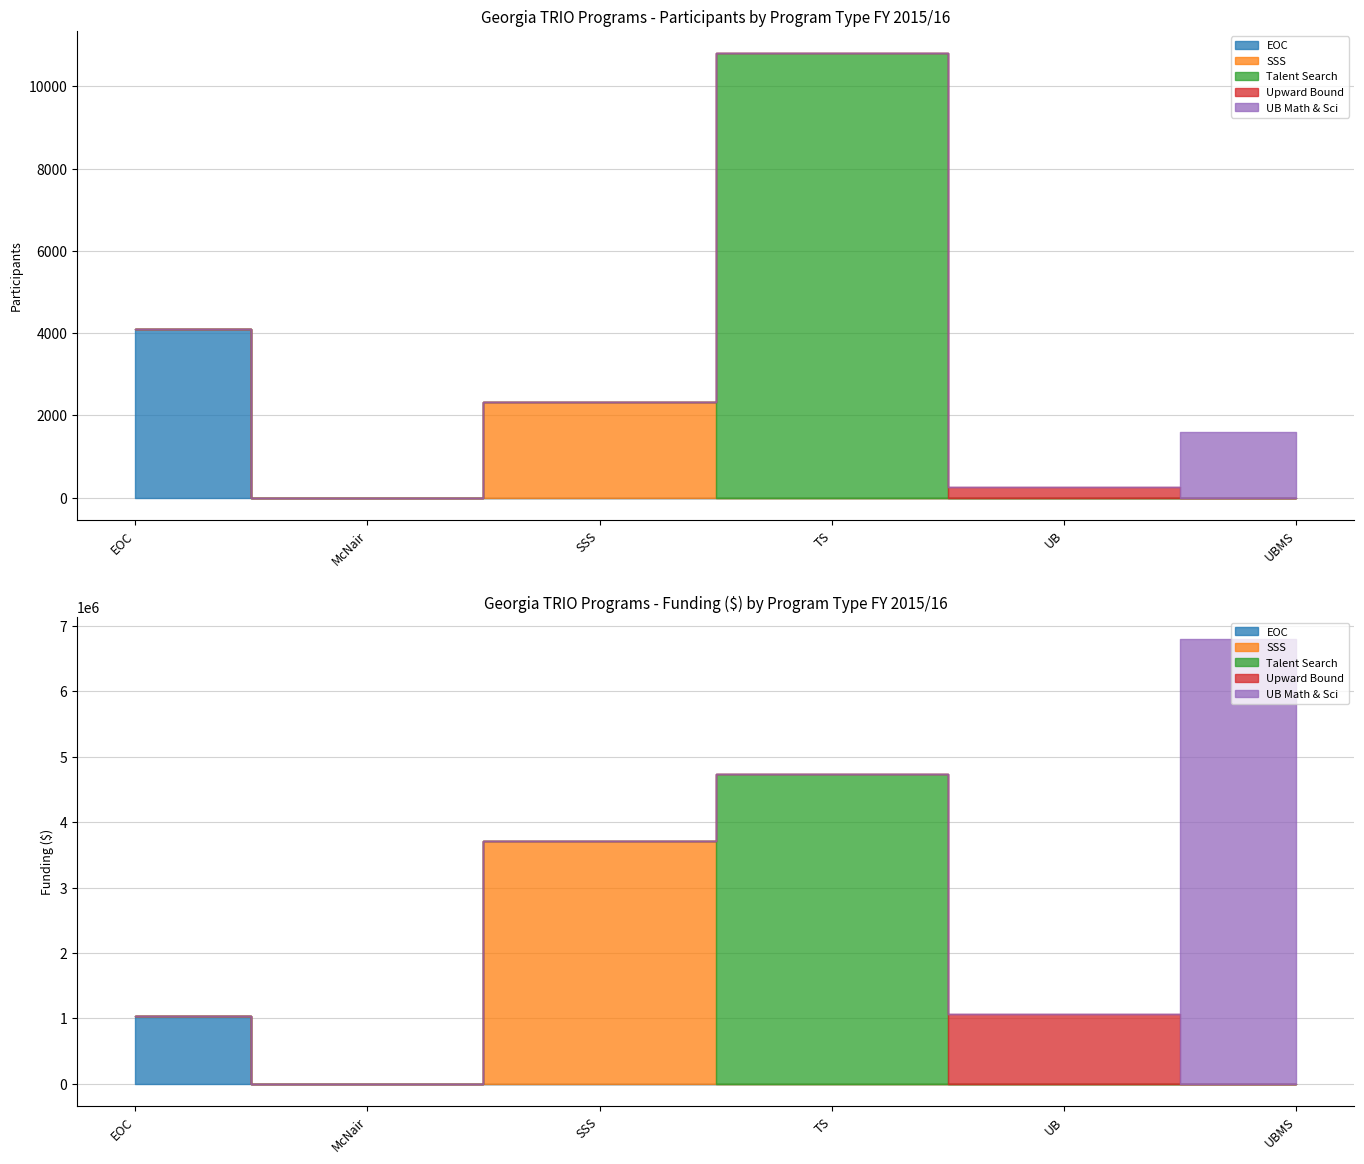

What is the label of the 5th point from the right?

McNair